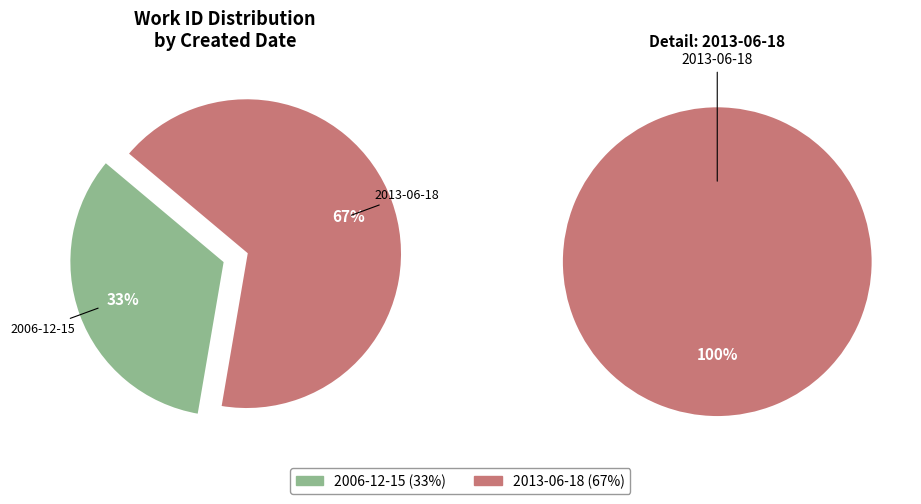

True or false: 2013-06-18 accounts for 67% of the total.

True